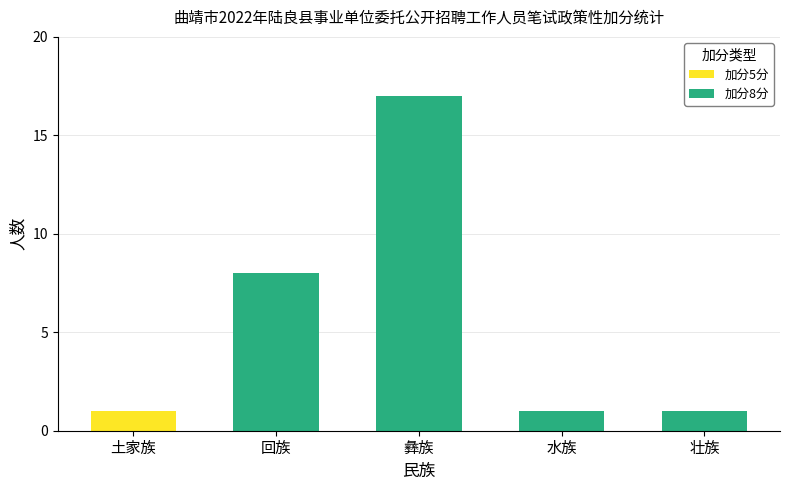

What are all the series names shown in the legend?

加分5分, 加分8分